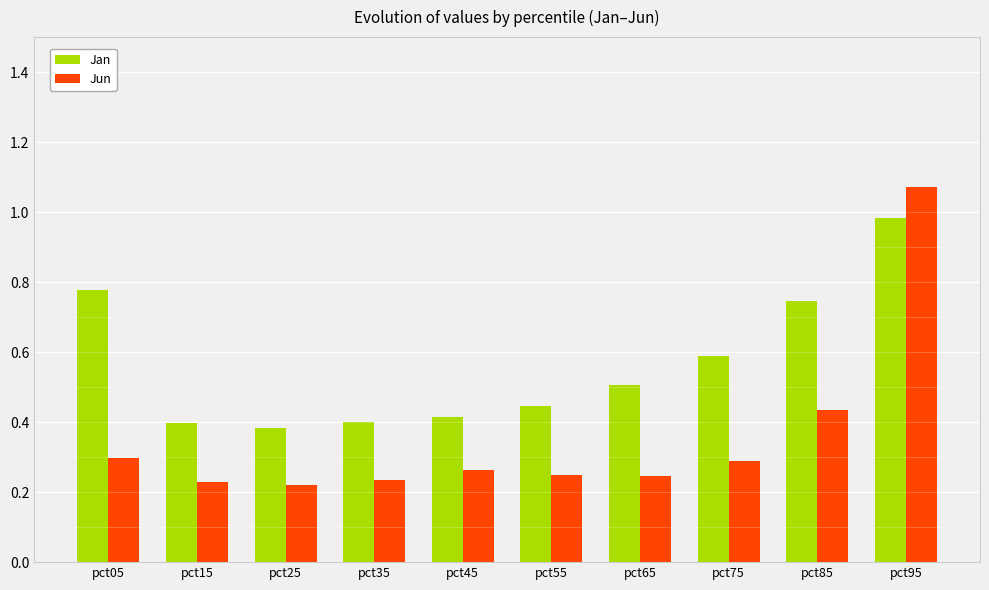

What is the sum of all Jun values?

3.5